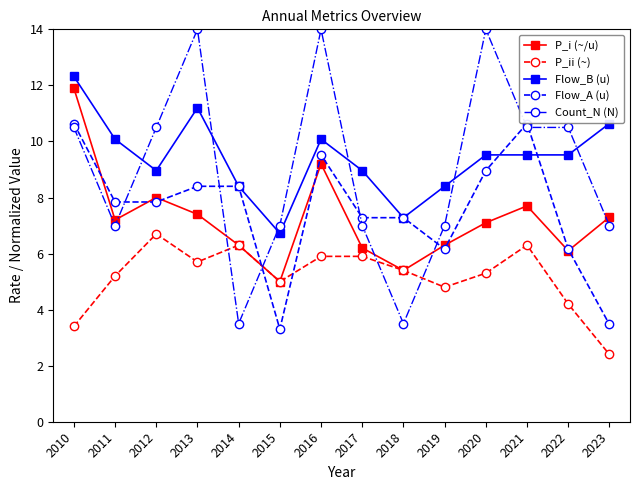

What is the minimum value for P_ii (~)?

2.4